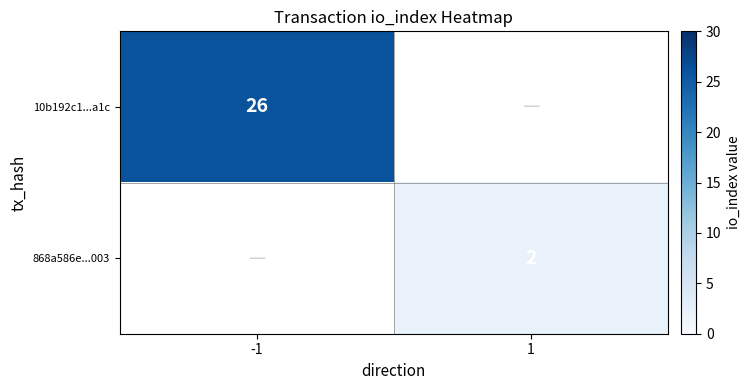

The 868a586e...003 series shows 2 at 1. True or false?

True